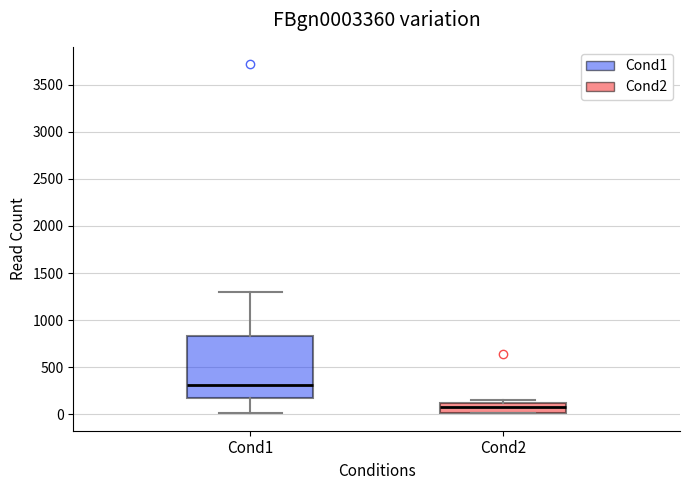

Reading left to right, read every box against the y-axis: the position of its median line, the range the box covers, and the ends of its whiskers. The values are not printed on the chart, so give them approximately, as read against the axis.

Cond1: median 300, box 150 to 850, whiskers 0 to 1300
Cond2: median 100 (inside the box), box 0 to 100, whiskers 0 to 150